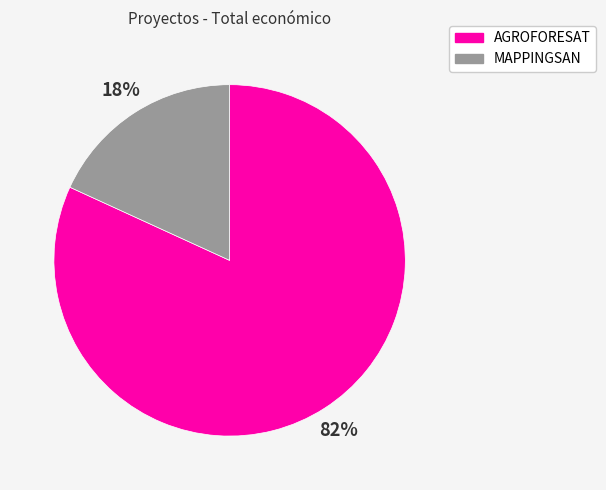

The MAPPINGSAN slice represents 32% of the pie. True or false?

False